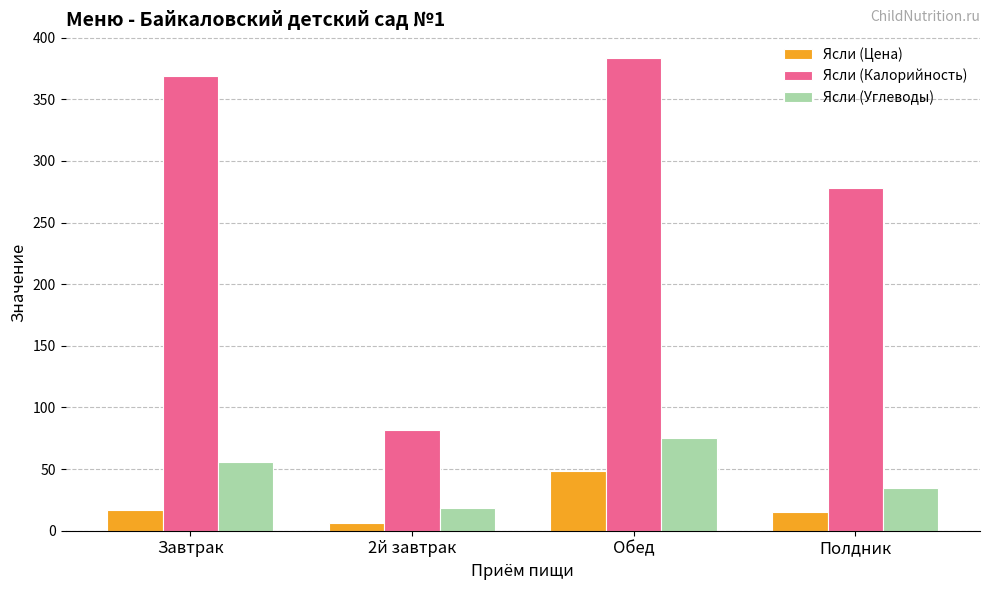

Rank the series at 2й завтрак from highest to lowest value.

Ясли (Калорийность), Ясли (Углеводы), Ясли (Цена)